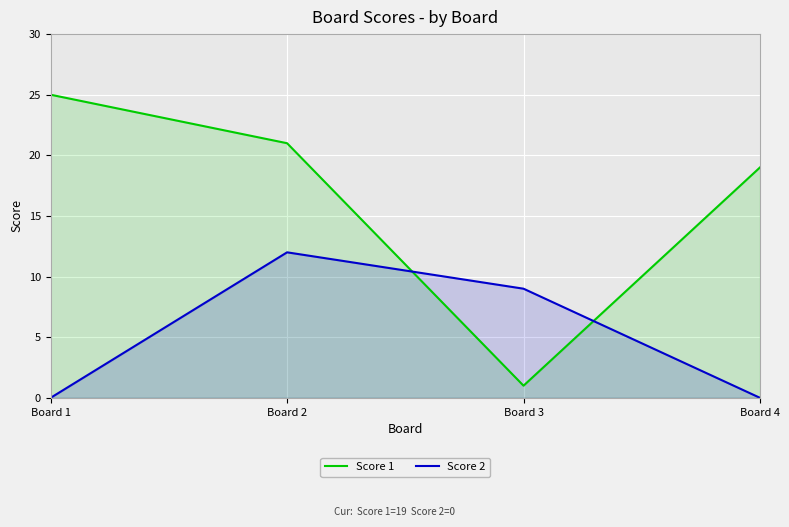

Count the number of categories in the chart.

4